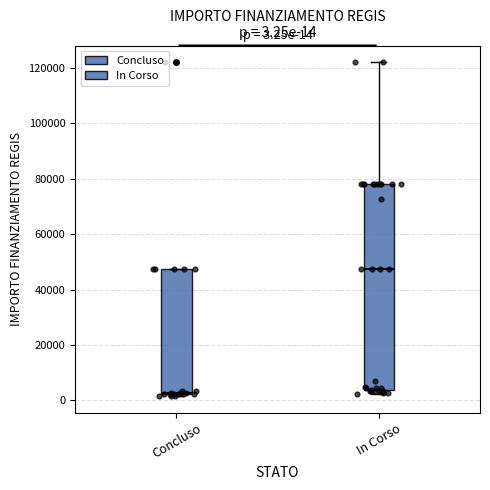

Which box's median line is the highest?

In Corso